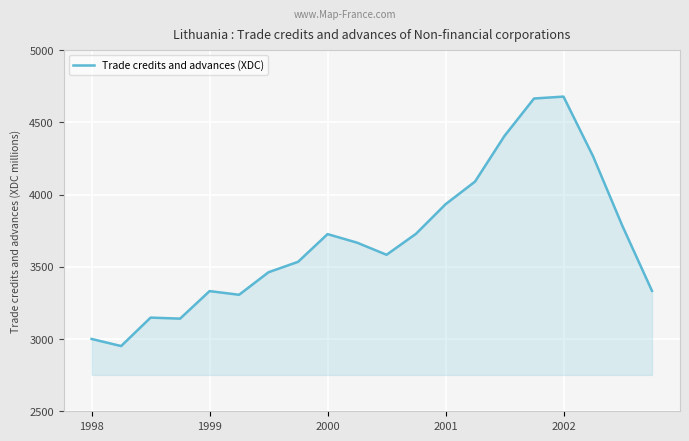

What is the greatest value displayed?

4678.2